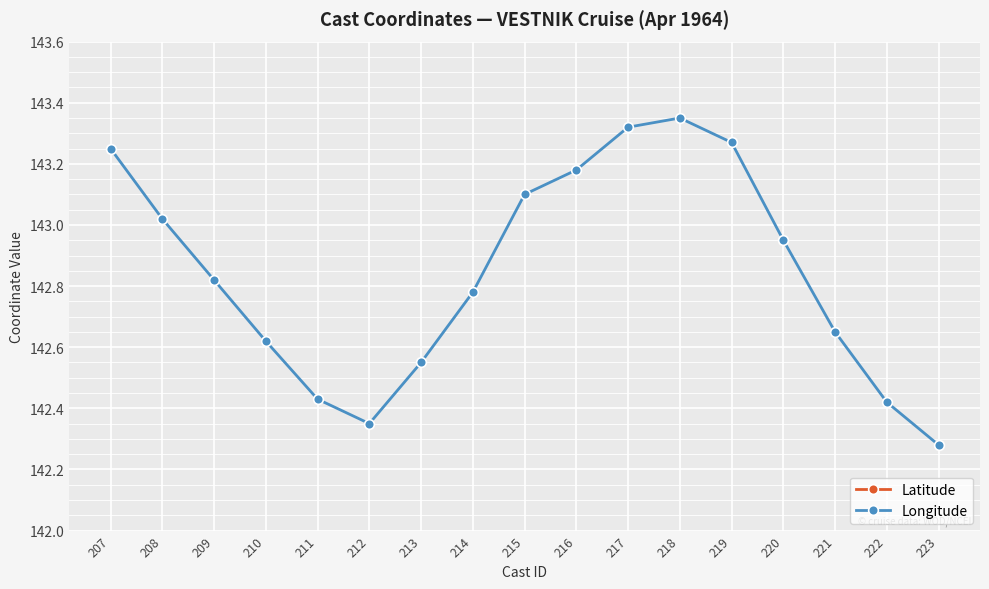

The Latitude series shows 18.1 at 221. True or false?

False